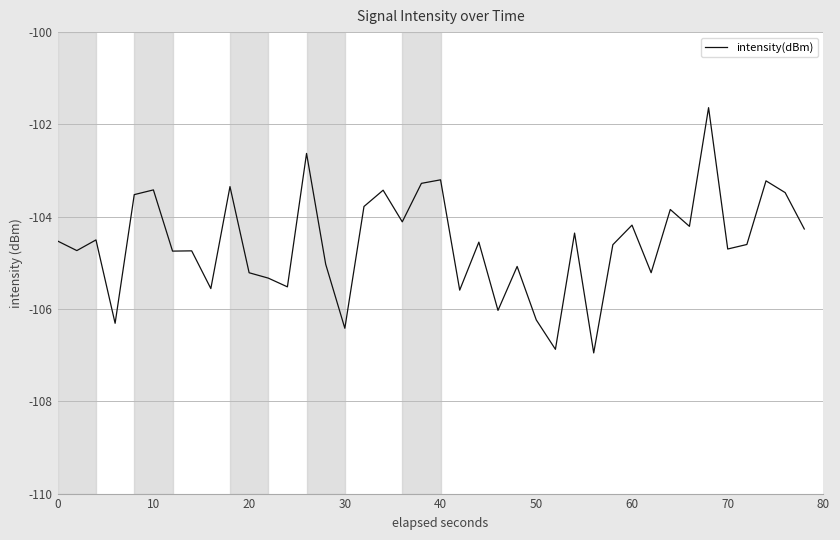

What is the maximum value shown in the chart?

-101.6